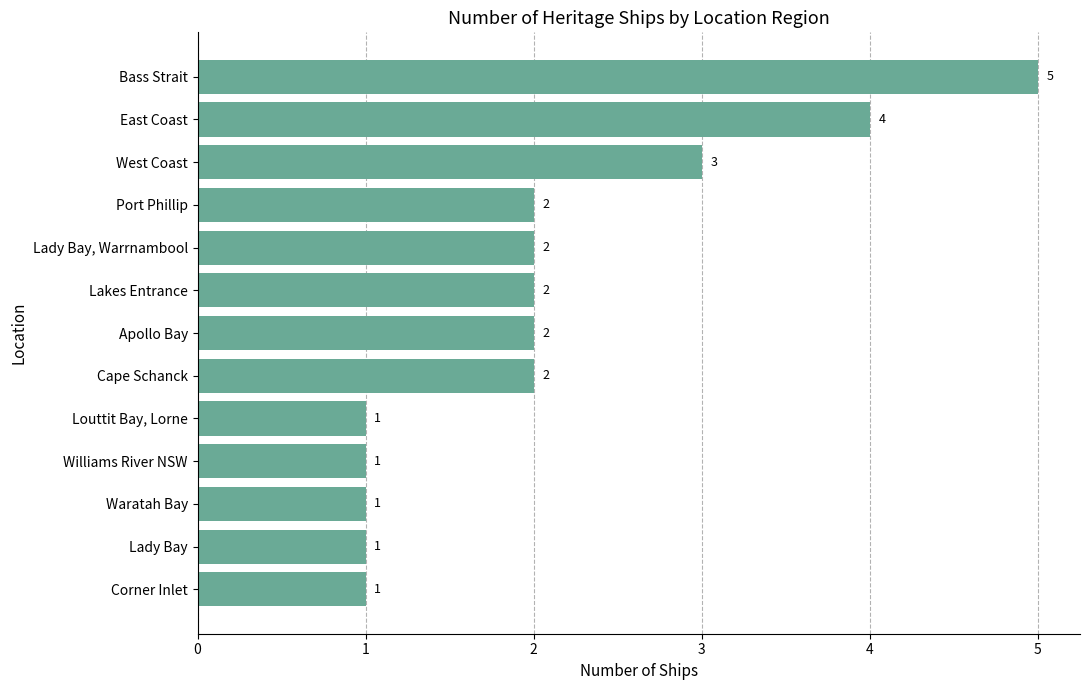

What is the minimum value shown in the chart?

1